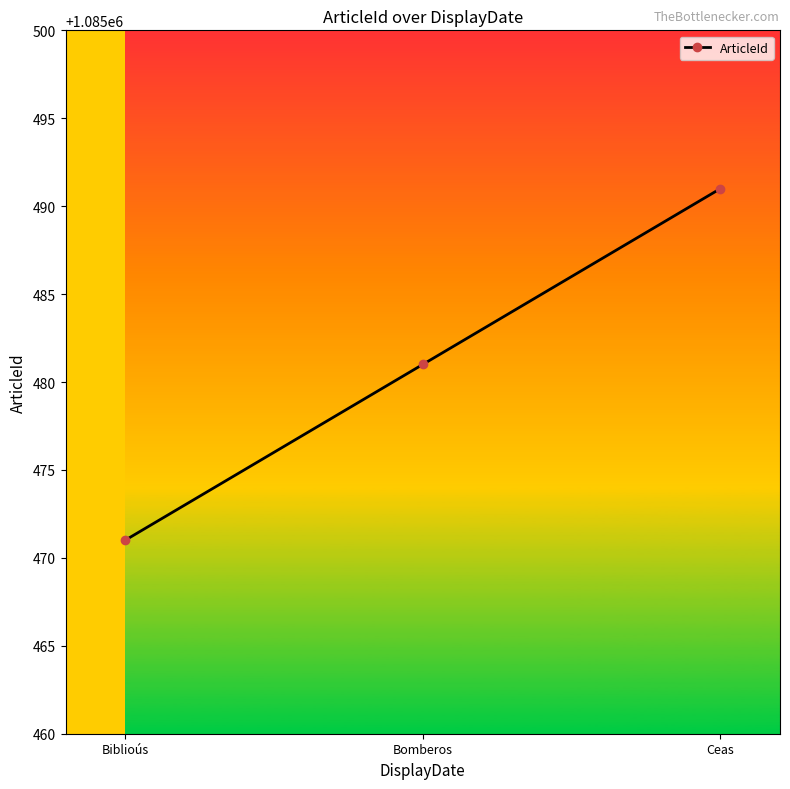

The chart shows a value of 248186 at Bomberos. True or false?

False